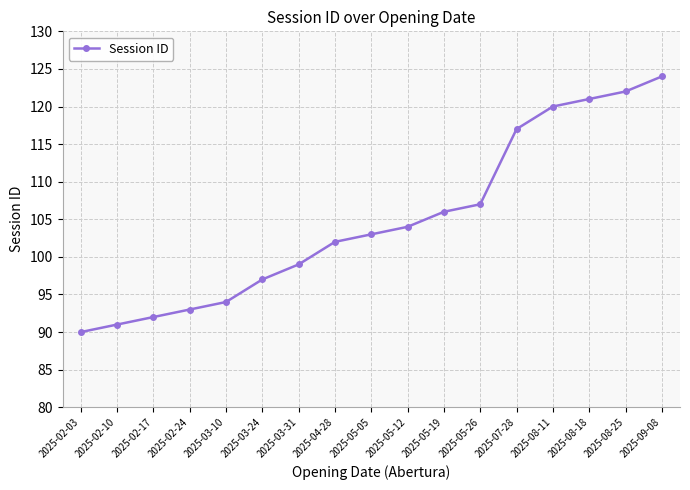

Is it true that the value at 2025-05-19 is 32?

False